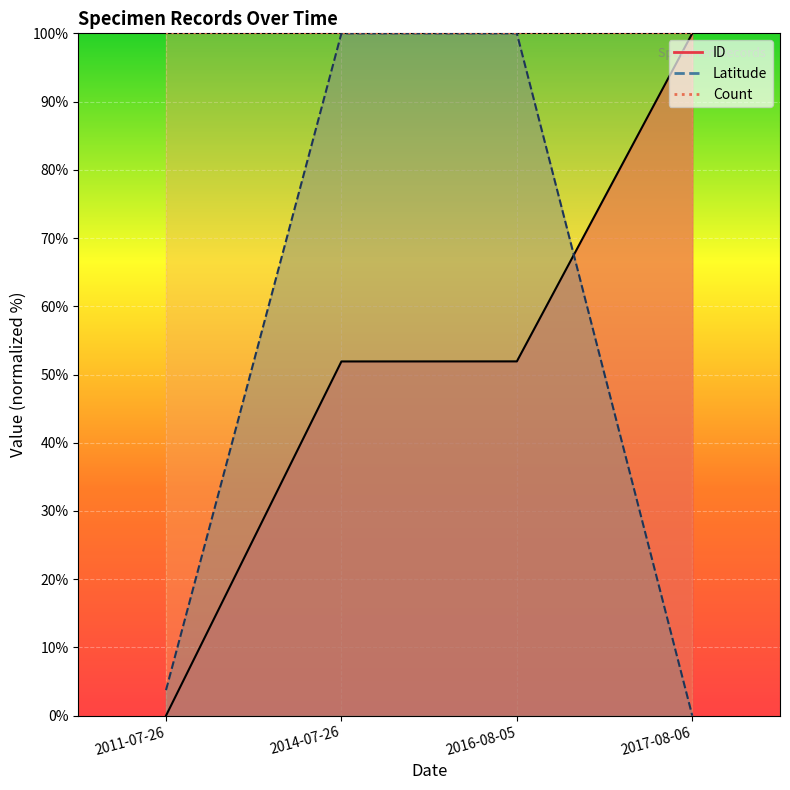

What position from the right is 2014-07-26?

3